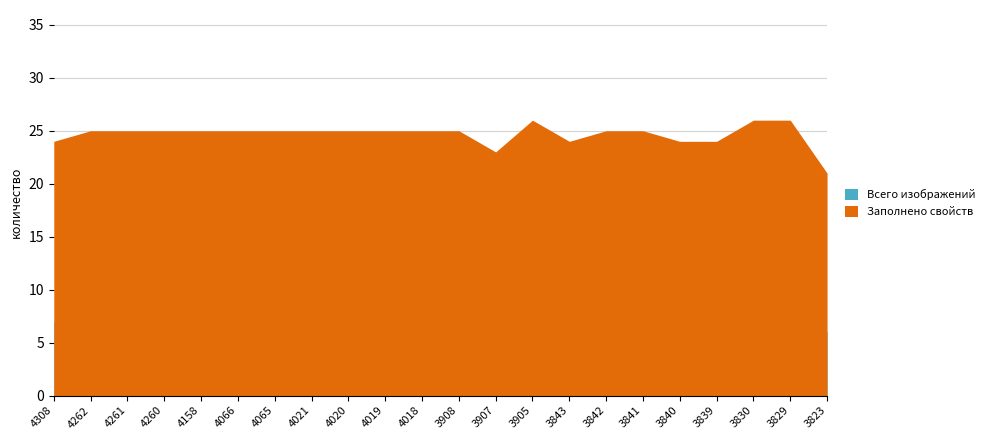

True or false: Заполнено свойств has more than 2 interior local peaks.

False